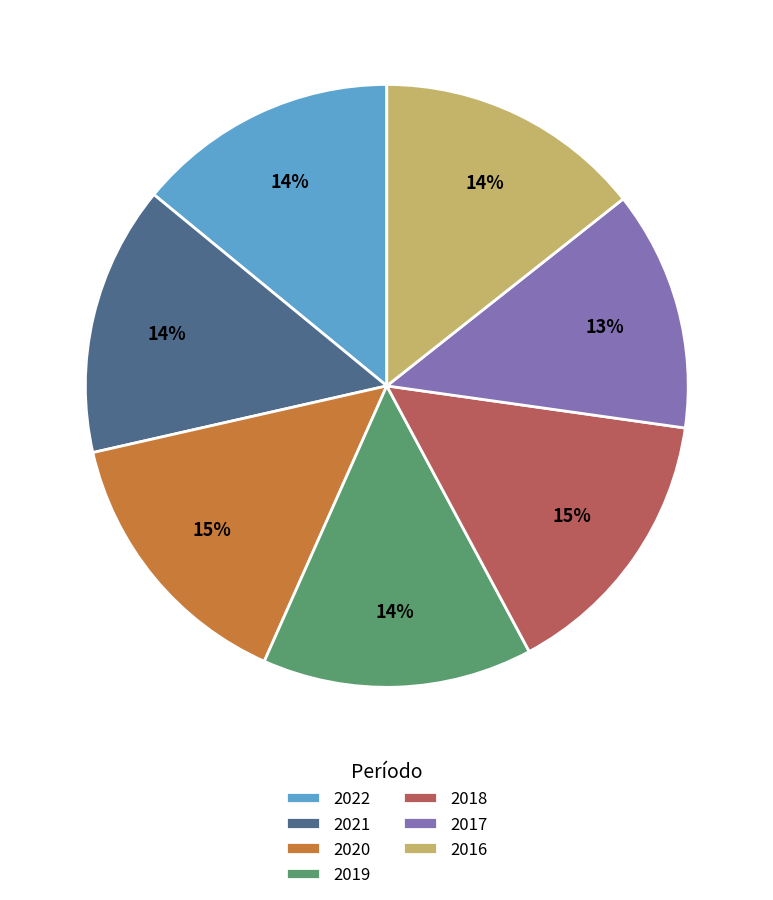

Does 2021 account for over 50% of the chart?

No